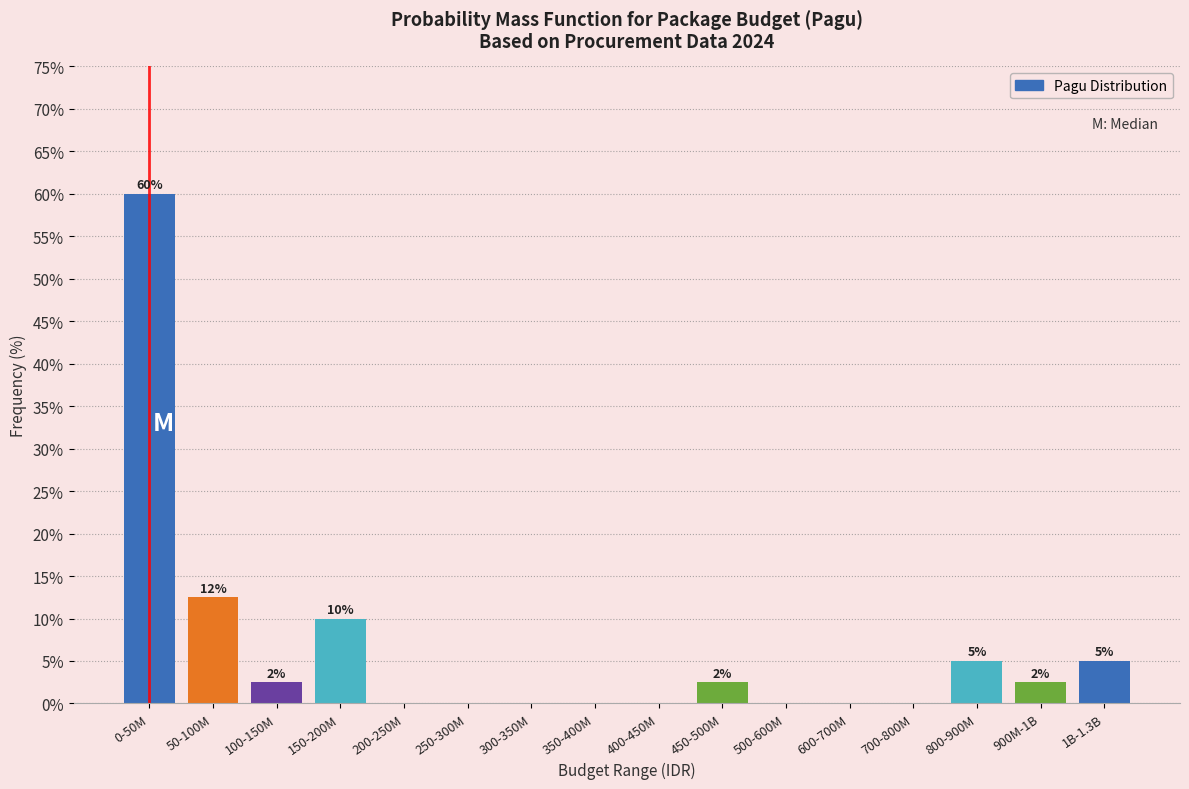

Where is the data nearest to the value 30?

50-100M